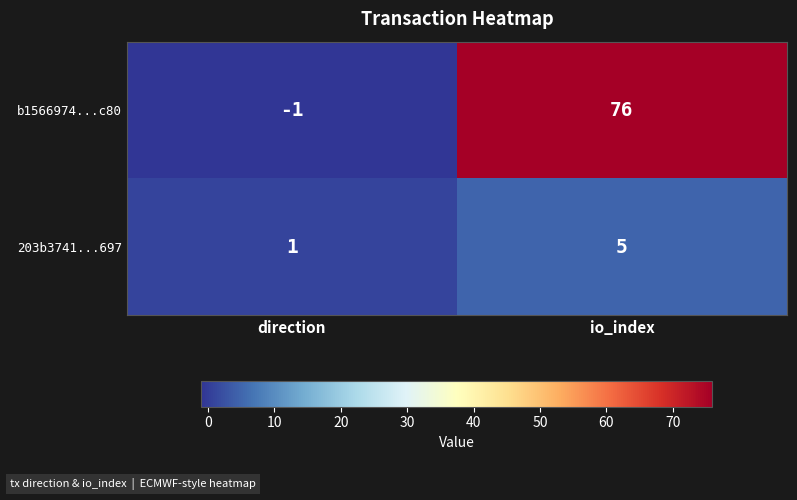

Reading left to right, list all the values displayed in this chart.

b1566974...c80: -1	76
203b3741...697: 1	5